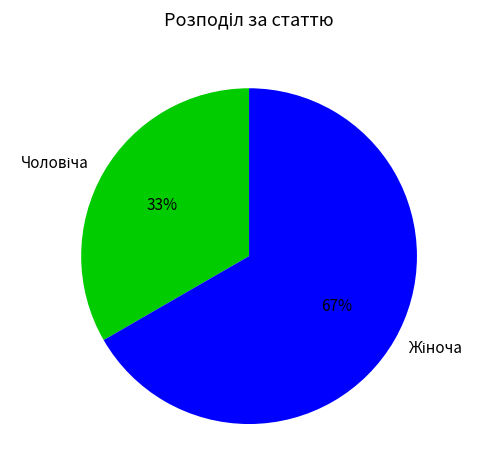

To the nearest percent, what is the average slice percentage?

50%